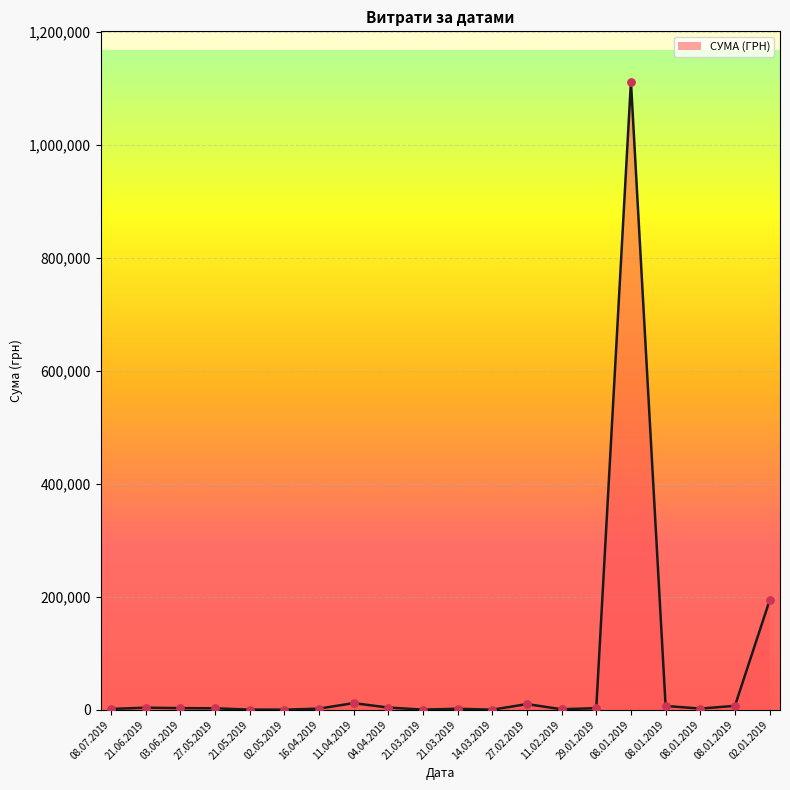

How many lines are shown in the chart?

1